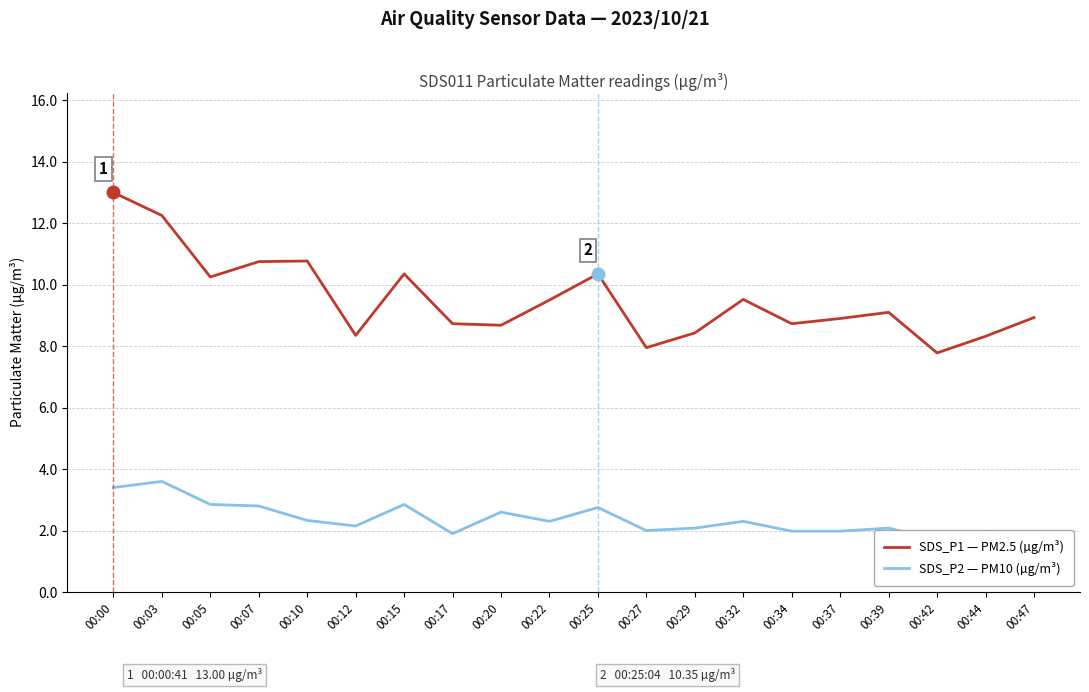

Which series has the largest range (max minus min)?

SDS_P1 — PM2.5 (µg/m³)